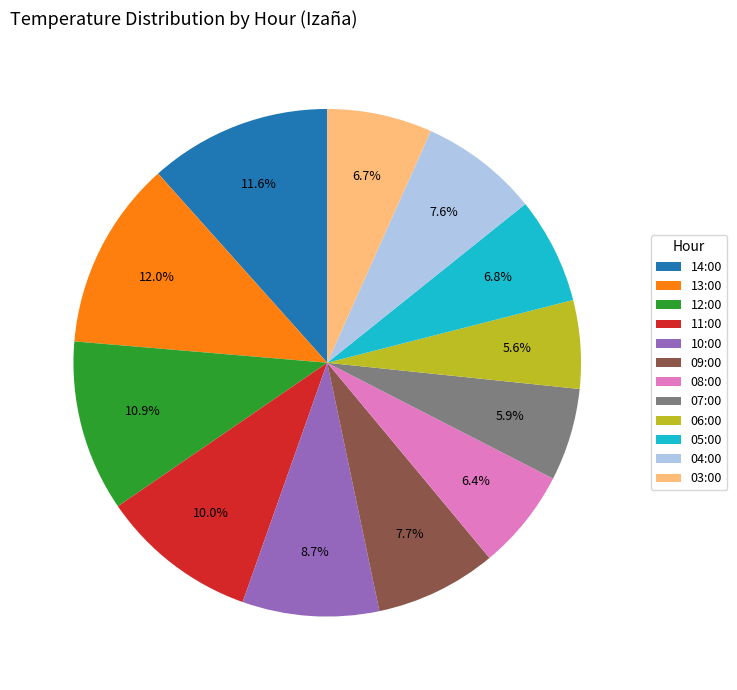

Combined, do 07:00 and 03:00 account for over 50%?

No